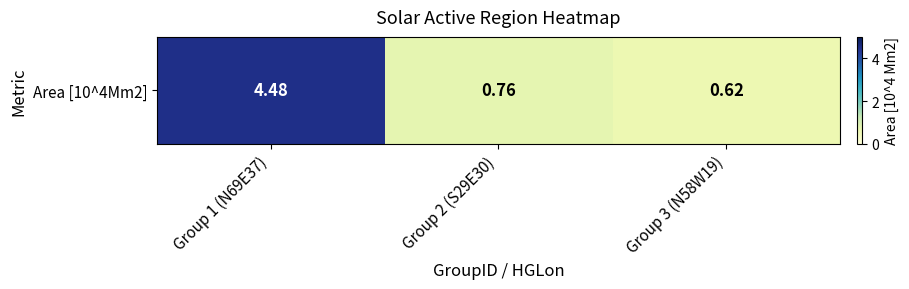

Count the values in the range 0 to 4.

2